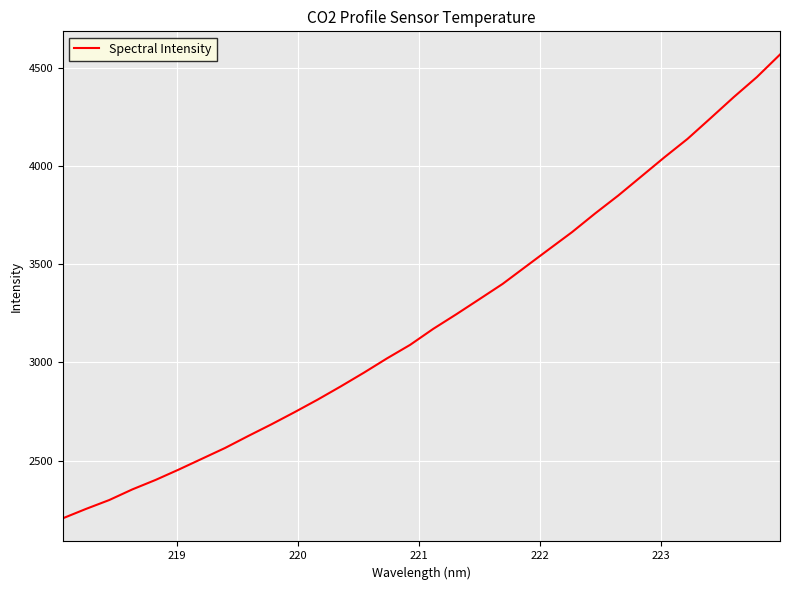

What is the greatest value displayed?

4569.5